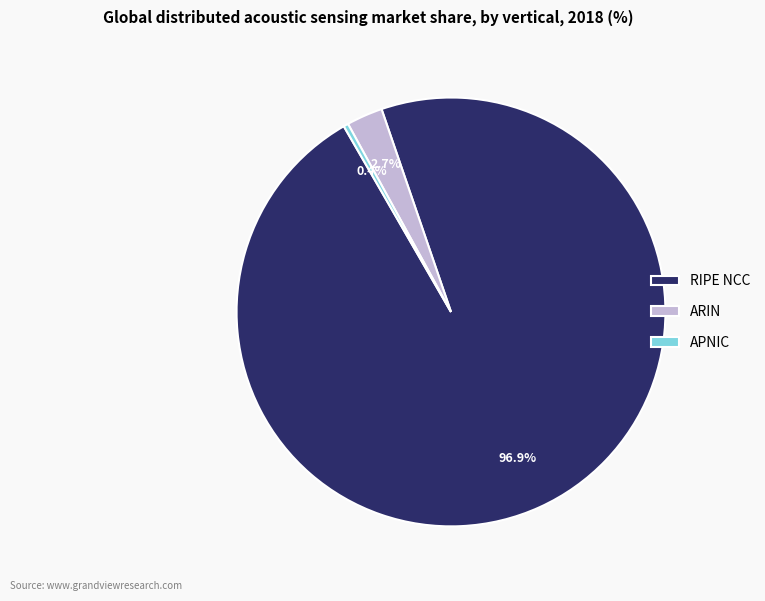

Which category has the smallest portion of the pie?

APNIC